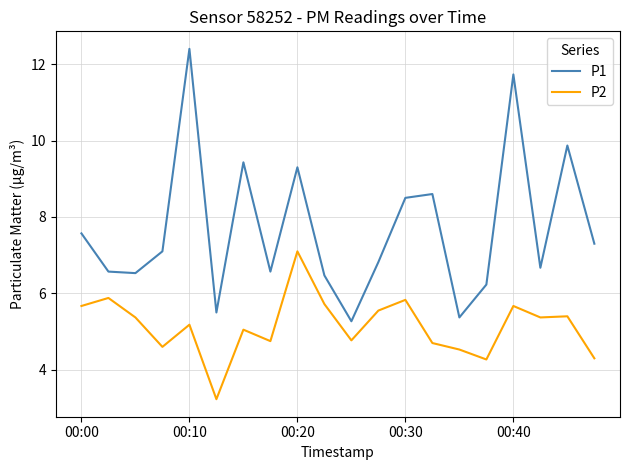

Rank the series by their average value, from highest to lowest.

P1, P2